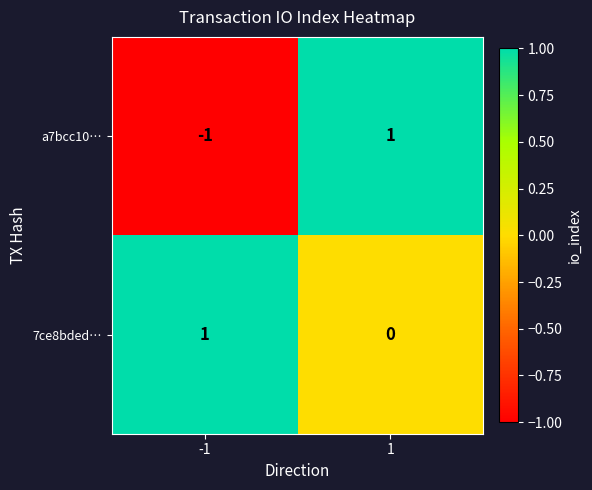

Which series has the largest range (max minus min)?

a7bcc10…